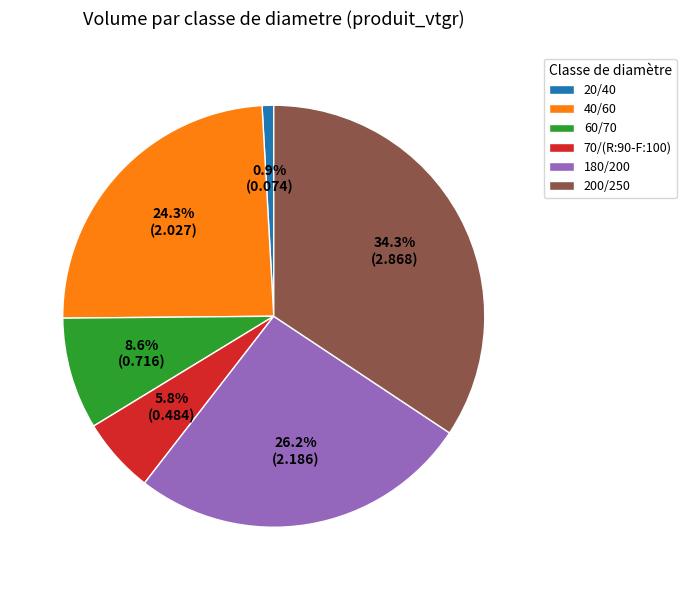

How many segments does this pie chart have?

6